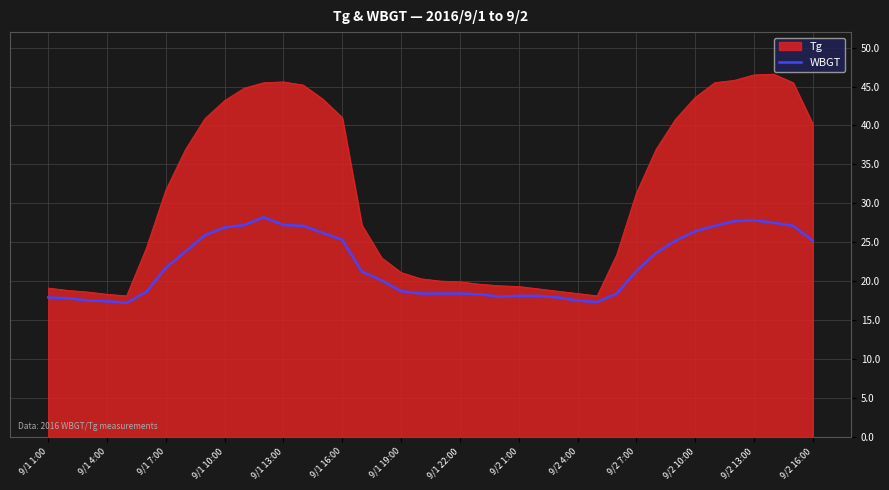

What is the greatest value displayed?

46.6